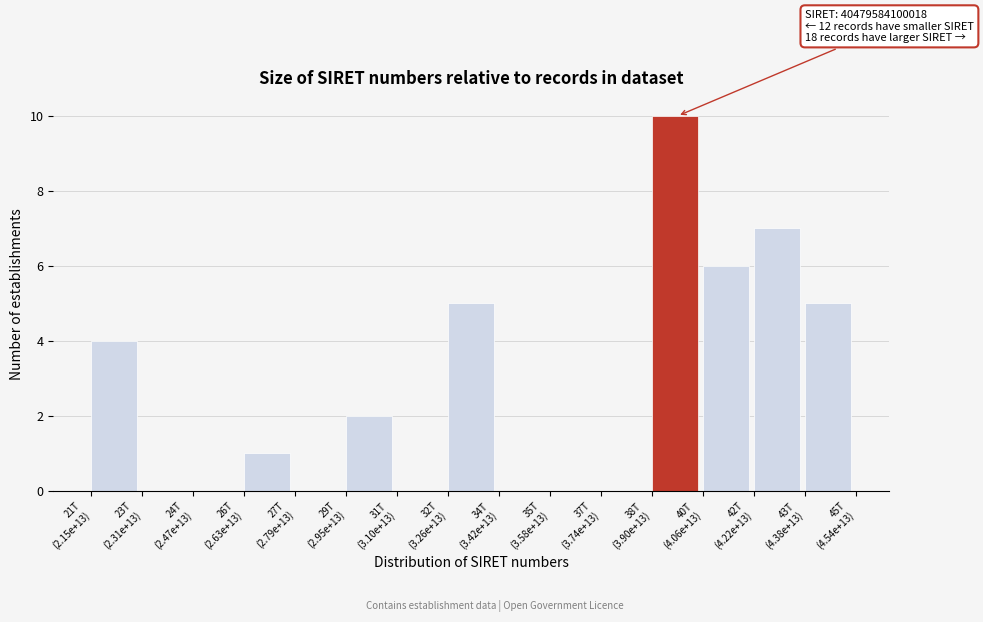

What is the greatest value displayed?

10